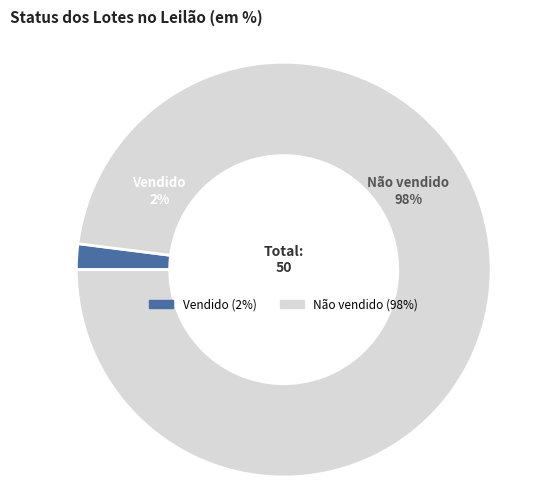

To the nearest percent, what is the difference between the largest and smallest slice percentages?

96%